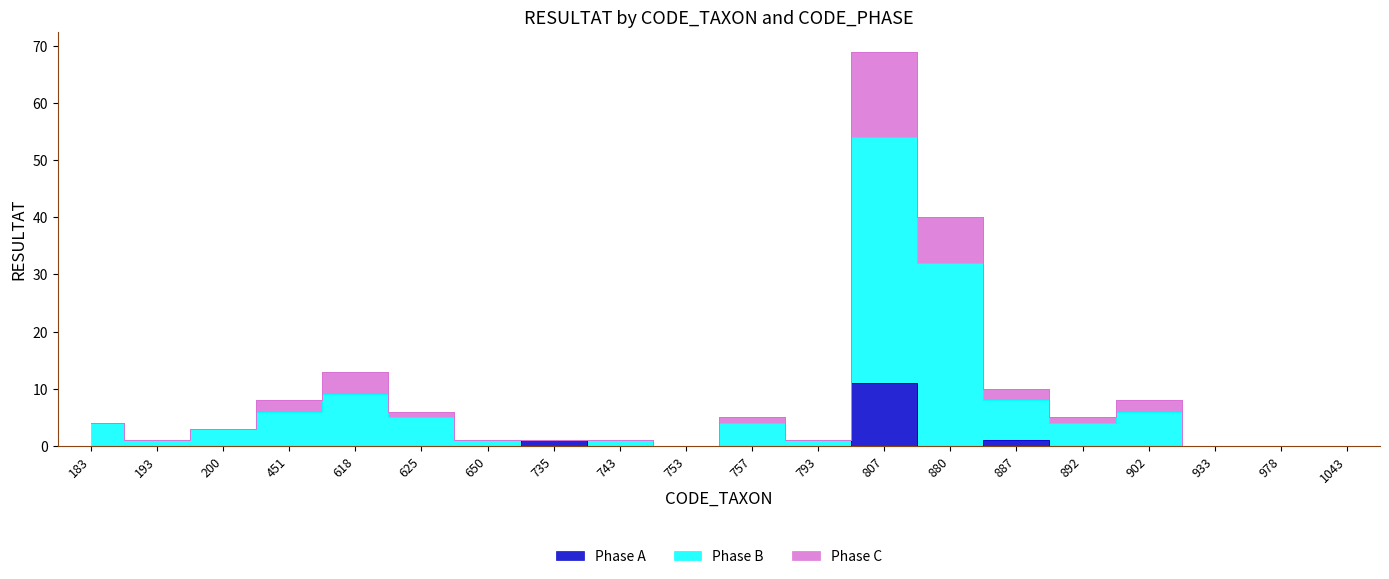

How many lines are shown in the chart?

3